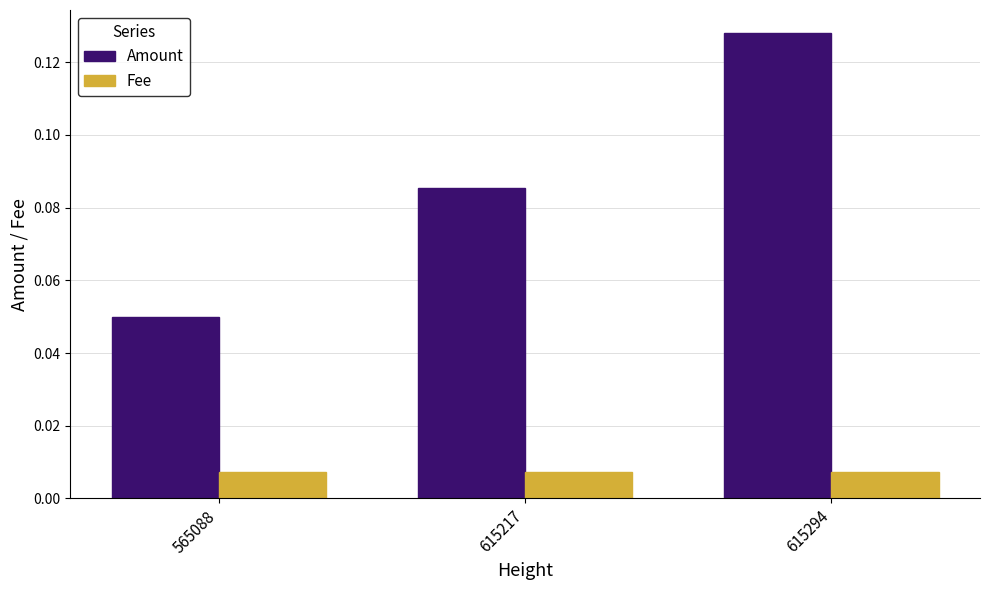

Between 565088 and 615217, which series saw the biggest shift?

Amount